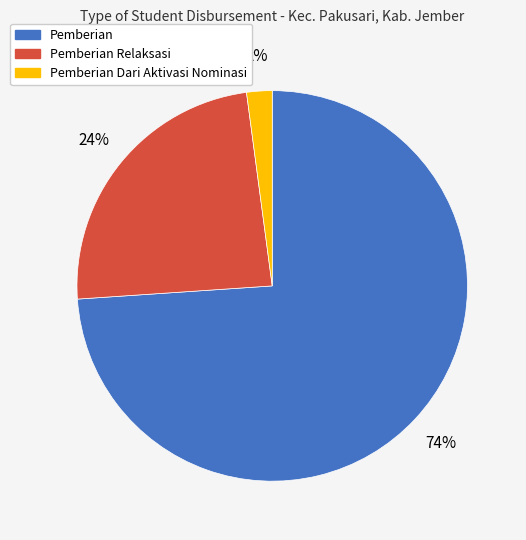

How many slices are in this pie chart?

3